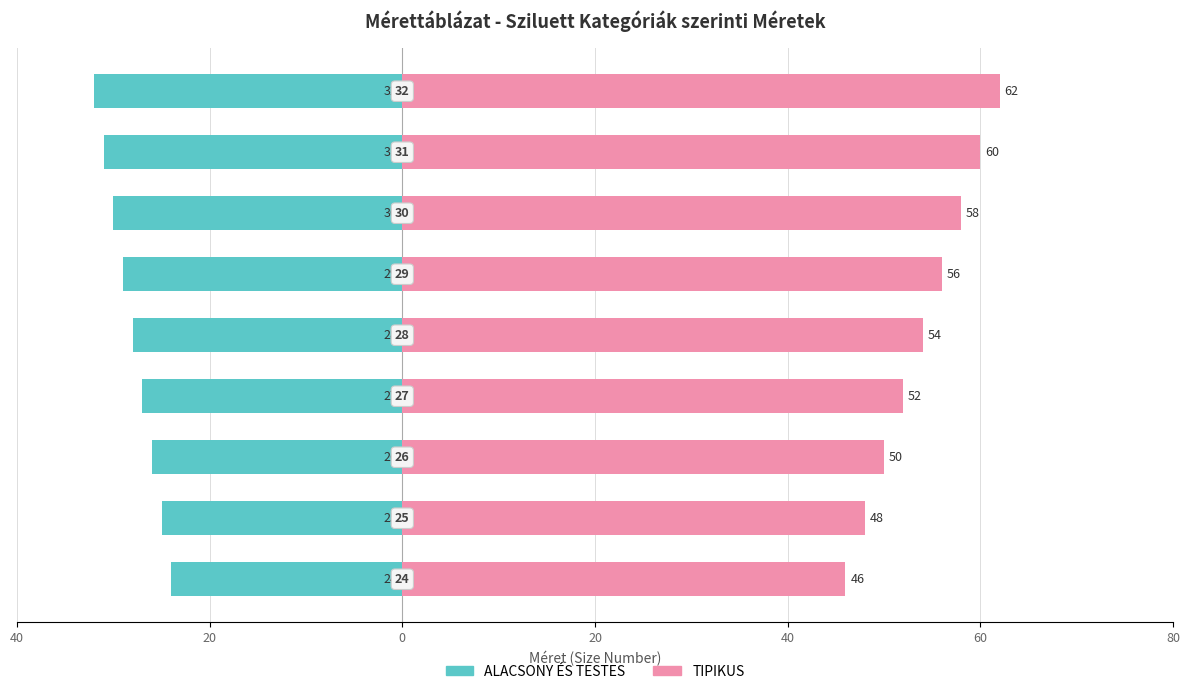

The value of ALACSONY ÉS TESTES at 8 is -8. True or false?

False